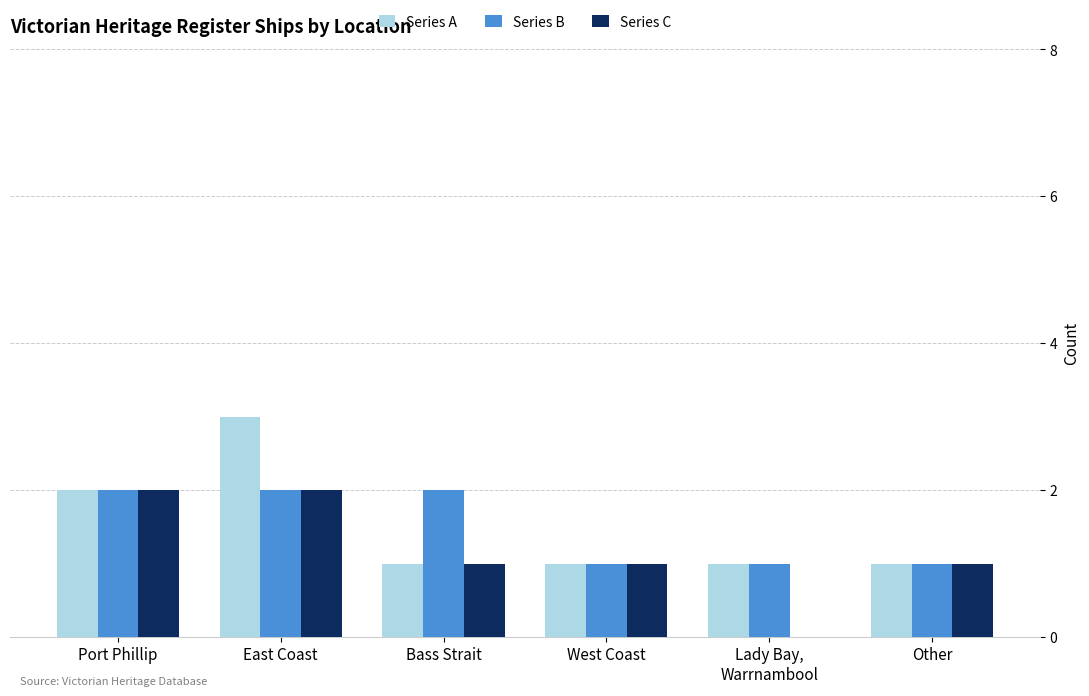

How many distinct data groups are displayed?

3